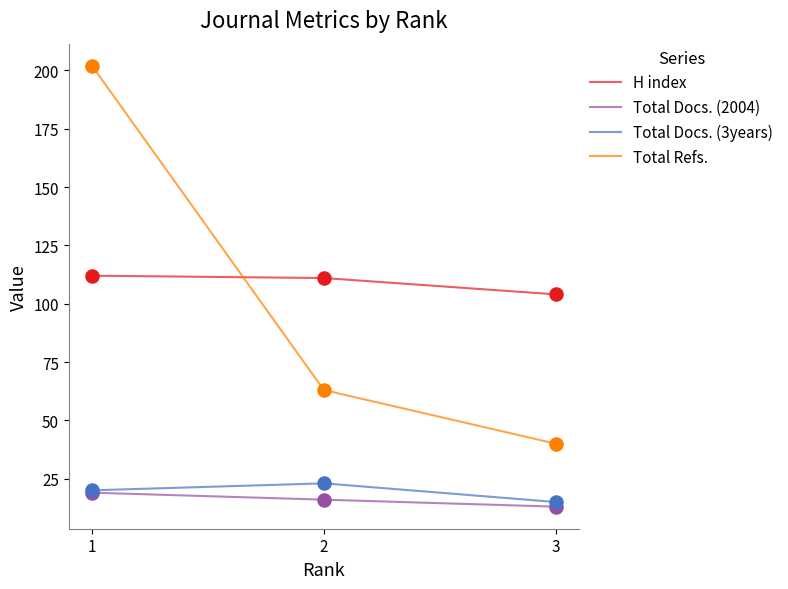

Which series has the largest total across all categories?

H index